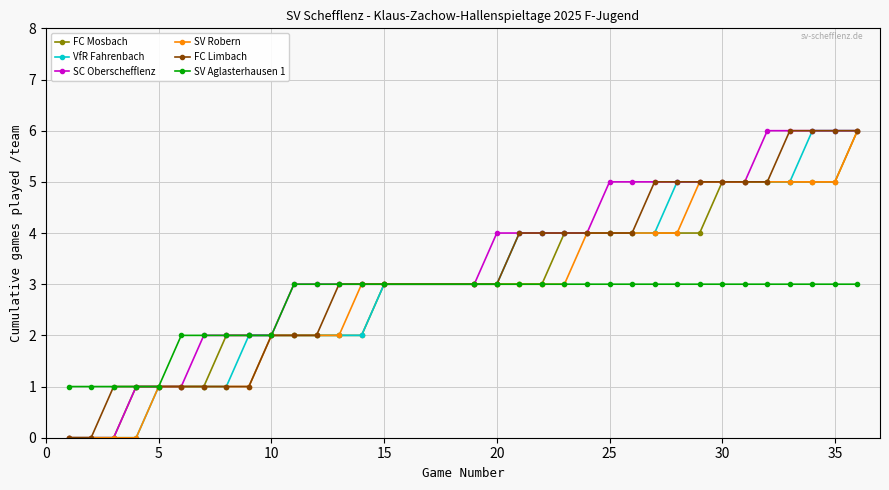

What is the average value of the SV Robern series?

3